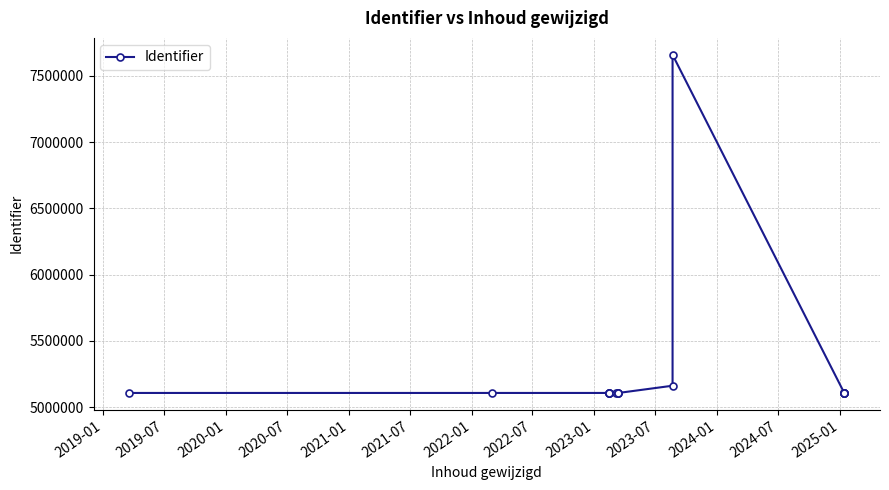

How many points are lower than both their immediate neighbors (excluding endpoints)?

4